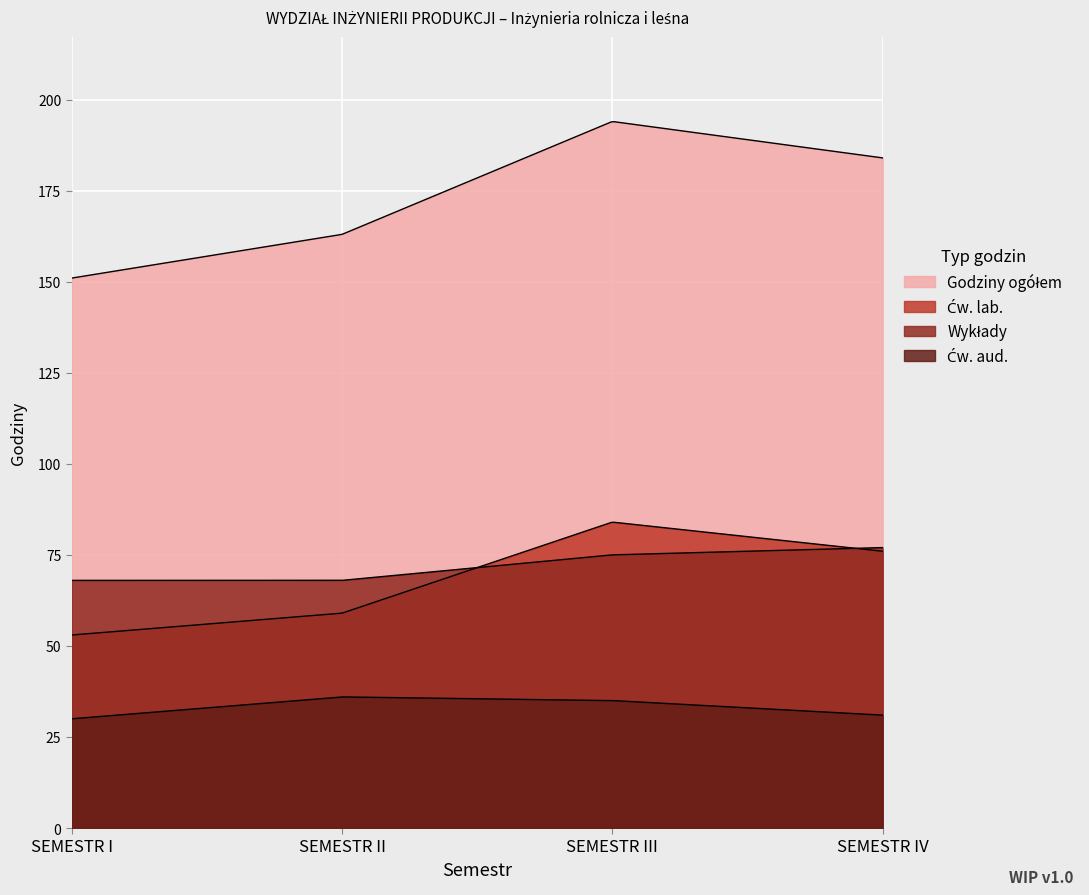

What position from the left is SEMESTR II?

2